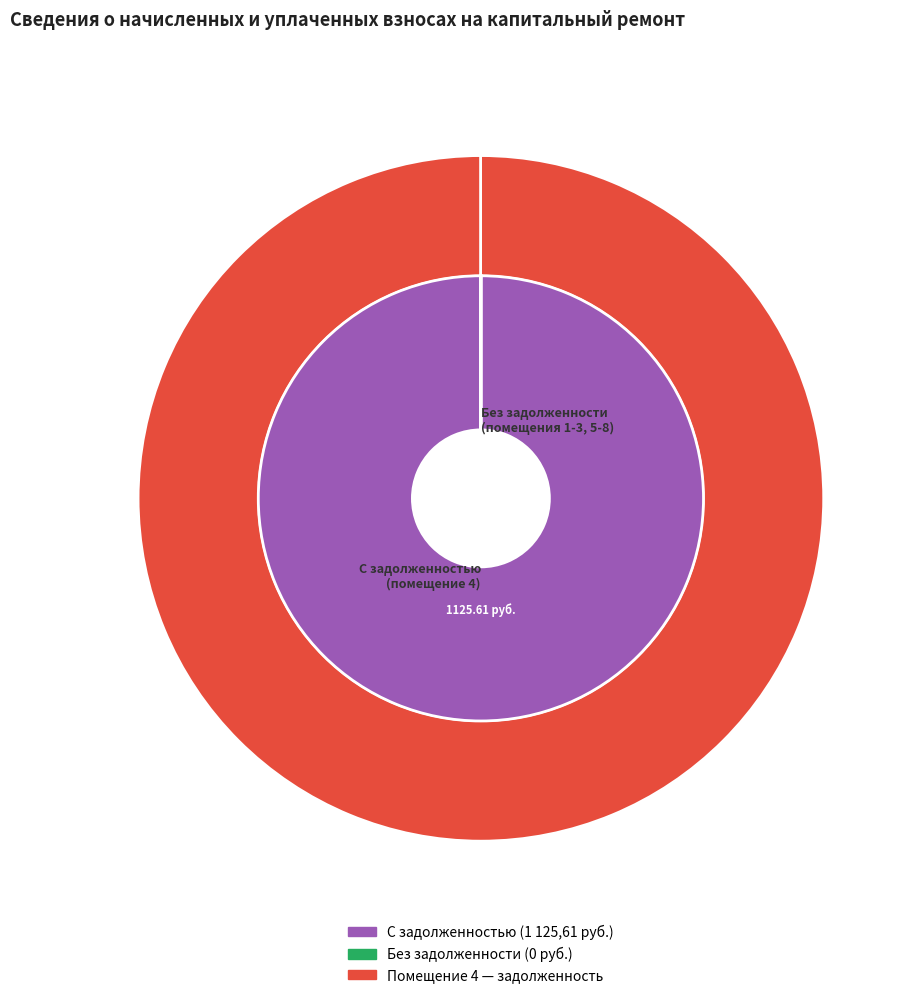

Which category has the biggest portion of the pie?

4